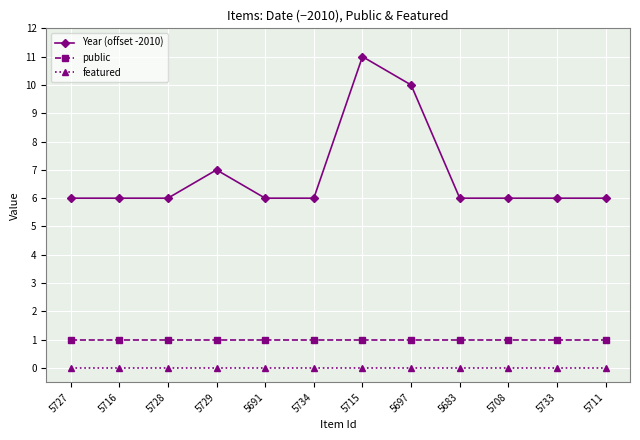

Reading left to right, transcribe all the data shown in this chart.

Year (offset -2010): 5727=6	5716=6	5728=6	5729=7	5691=6	5734=6	5715=11	5697=10	5683=6	5708=6	5733=6	5711=6
public: 5727=1	5716=1	5728=1	5729=1	5691=1	5734=1	5715=1	5697=1	5683=1	5708=1	5733=1	5711=1
featured: 5727=0	5716=0	5728=0	5729=0	5691=0	5734=0	5715=0	5697=0	5683=0	5708=0	5733=0	5711=0